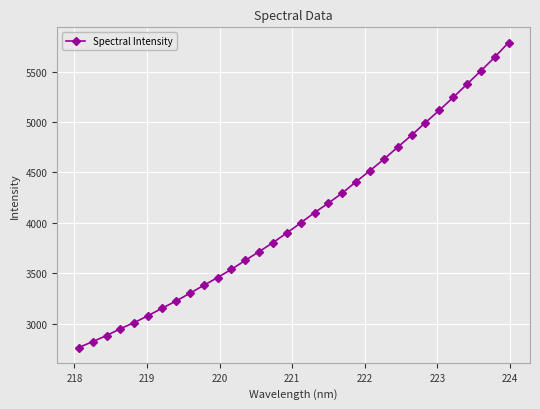

What is the value of the 6th point from the left?

3078.2